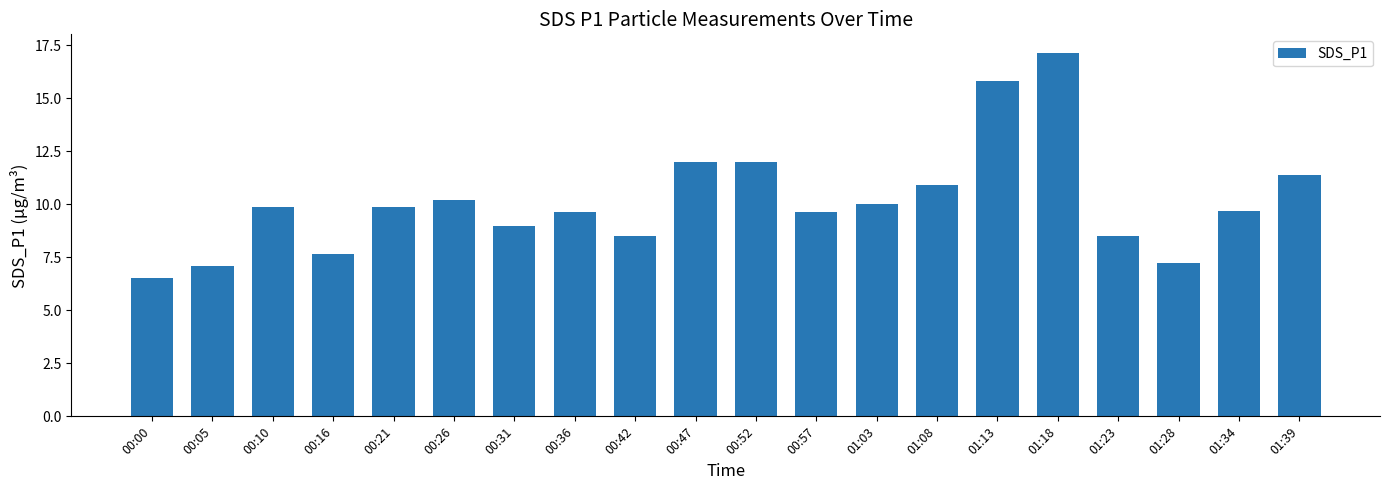

Where is the data nearest to the value 11?

01:08